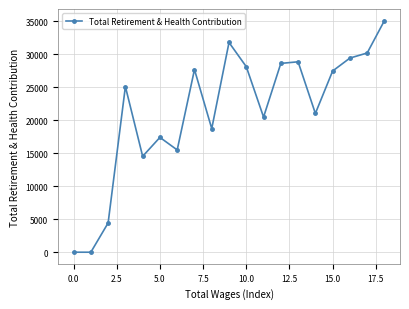

How many lines are shown in the chart?

1